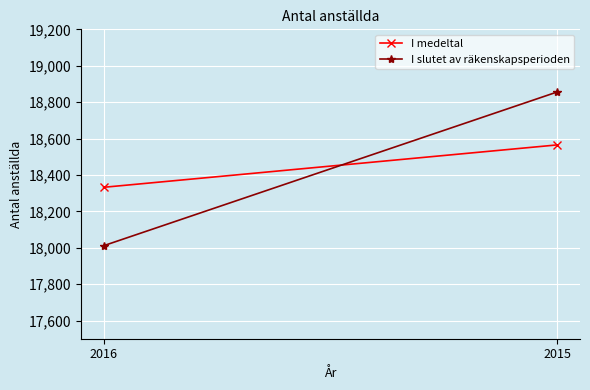

Which series changed the most between 2016 and 2015?

I slutet av räkenskapsperioden